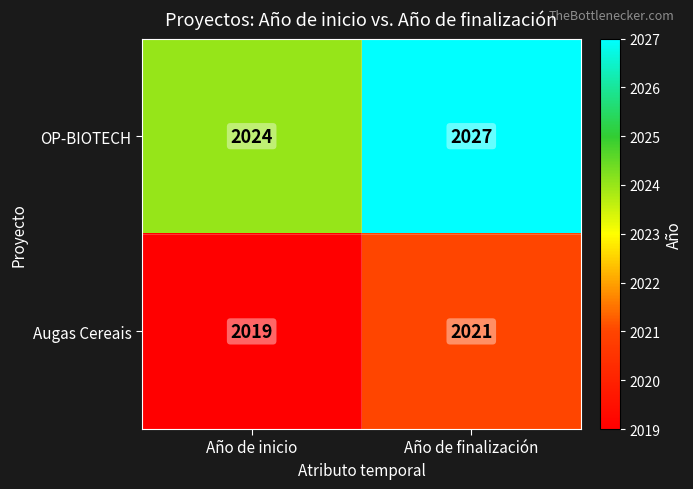

What is the approximate value of OP-BIOTECH at Año de finalización?

2027